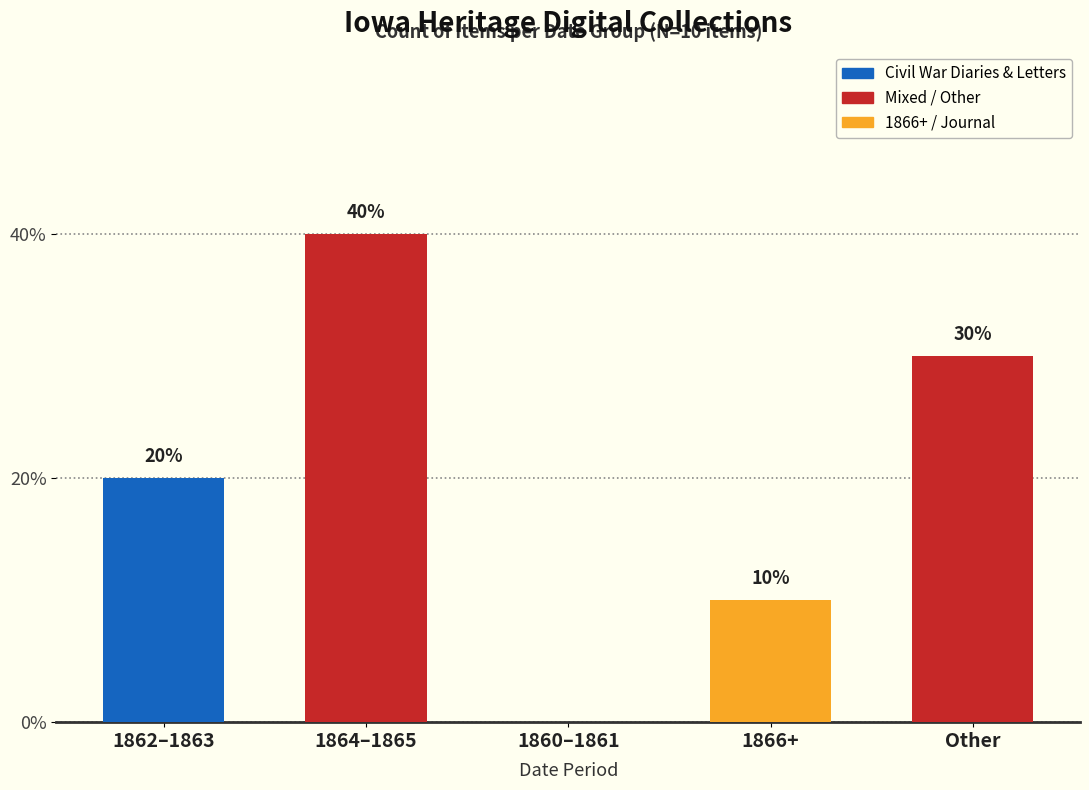

Count the values in the range 1 to 3.

3